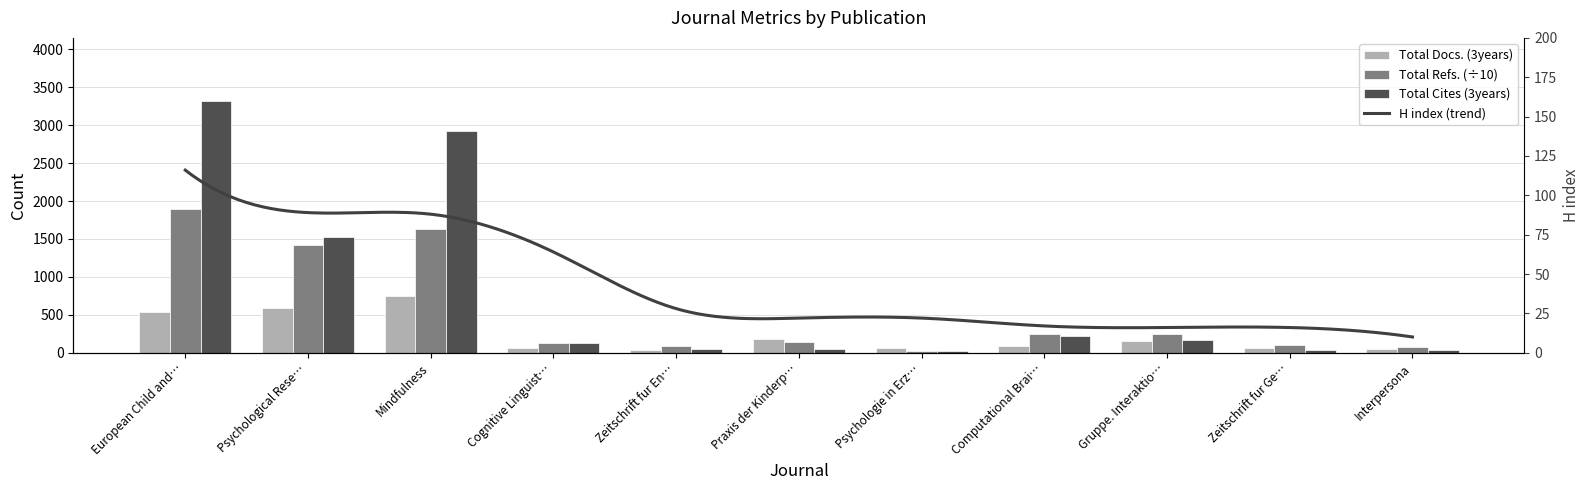

What is the label of the 9th bar from the right?

Mindfulness